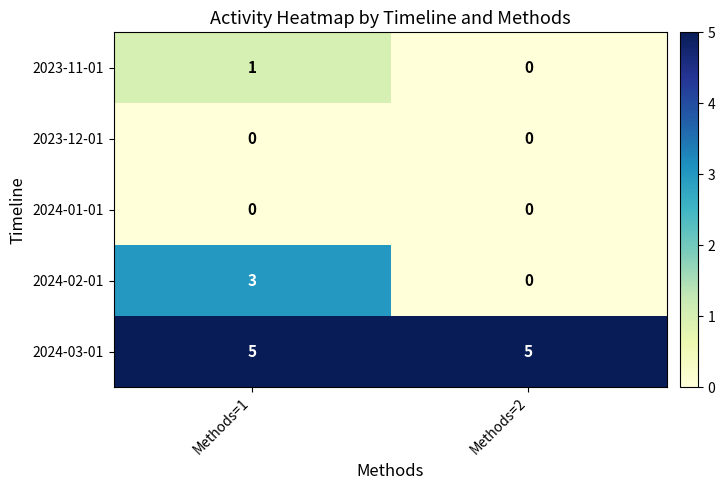

Reading left to right, extract all data points from this chart.

2023-11-01: 1	0
2023-12-01: 0	0
2024-01-01: 0	0
2024-02-01: 3	0
2024-03-01: 5	5